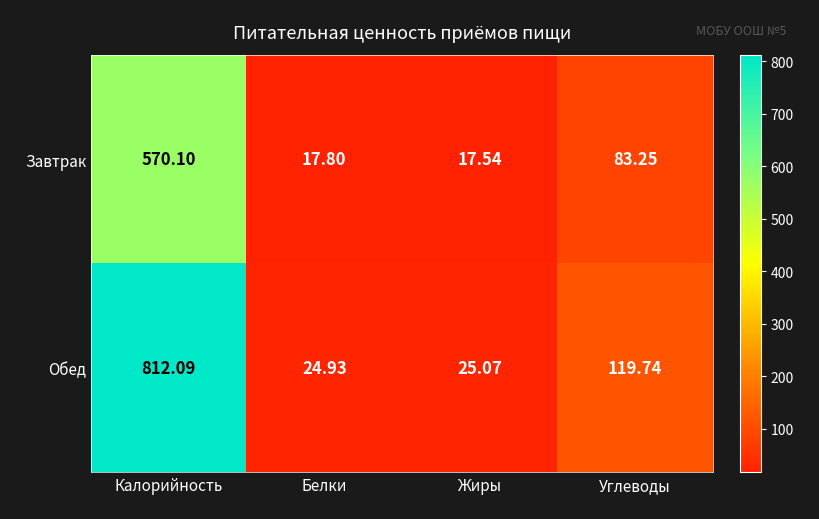

Which category has the highest value in the Обед series?

Калорийность